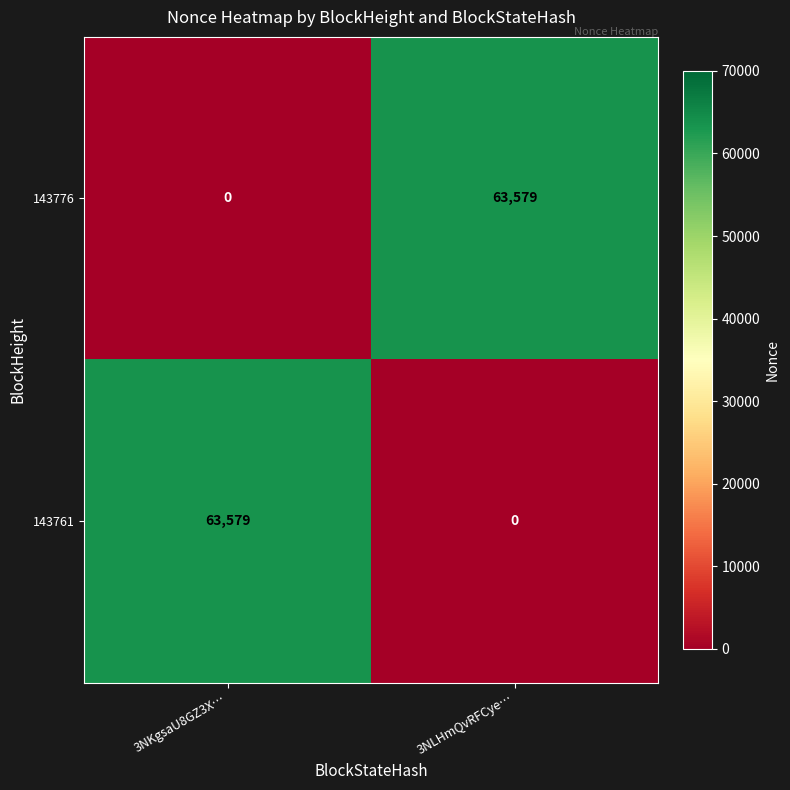

What is the approximate value of 143776 at 3NLHmQvRFCye…?

63579